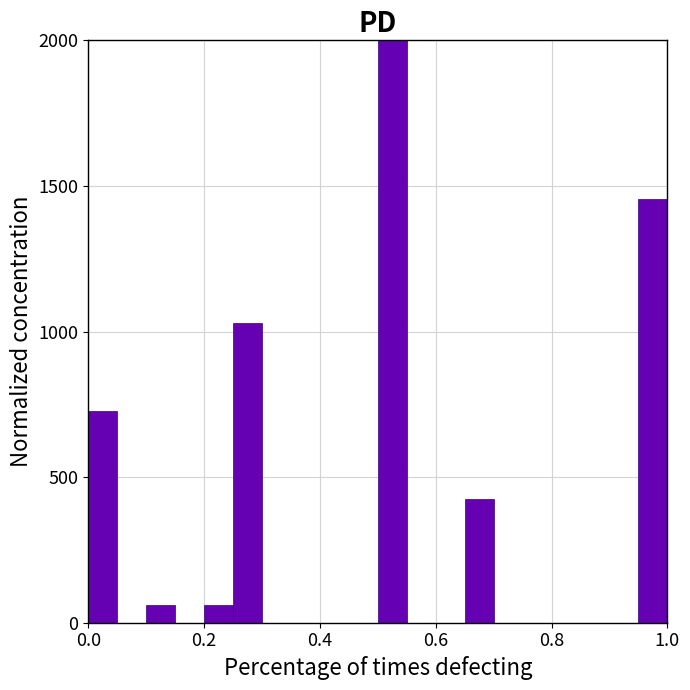

Read against the x-axis, roughly where is the centre of the tallest bar?

0.52